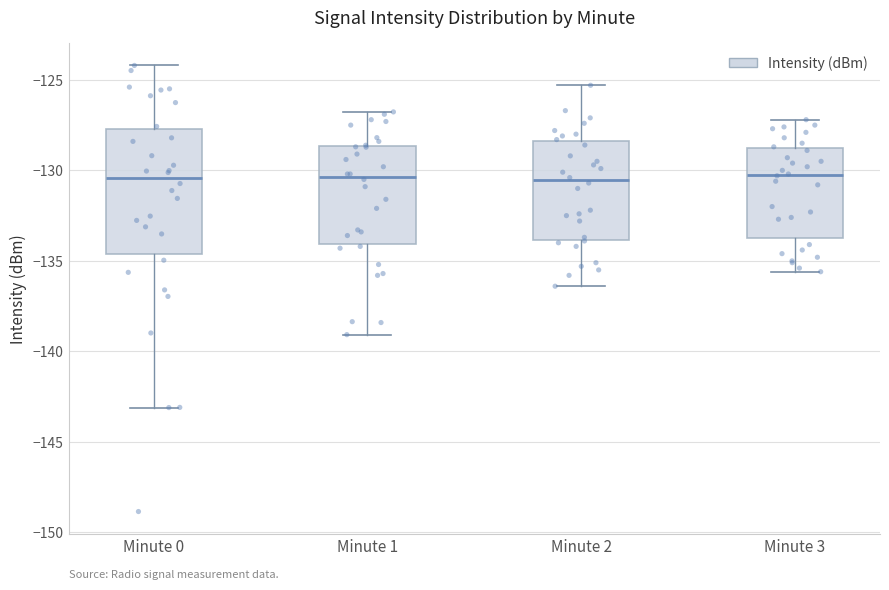

Which box is the tallest, from its lower edge to its upper edge?

Minute 0